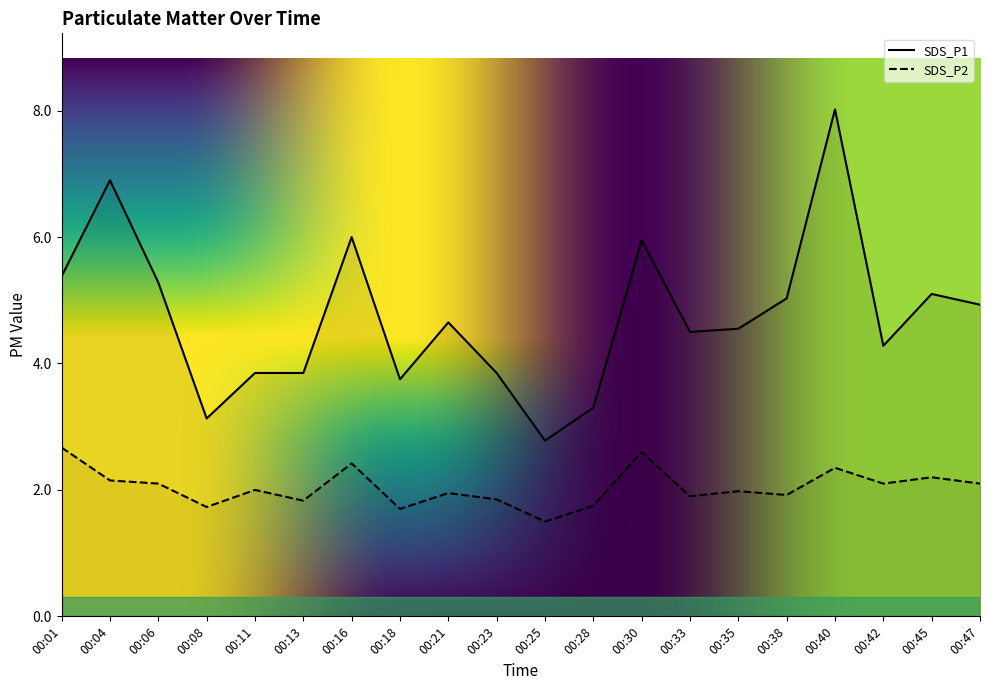

What is the minimum value shown in the chart?

1.5